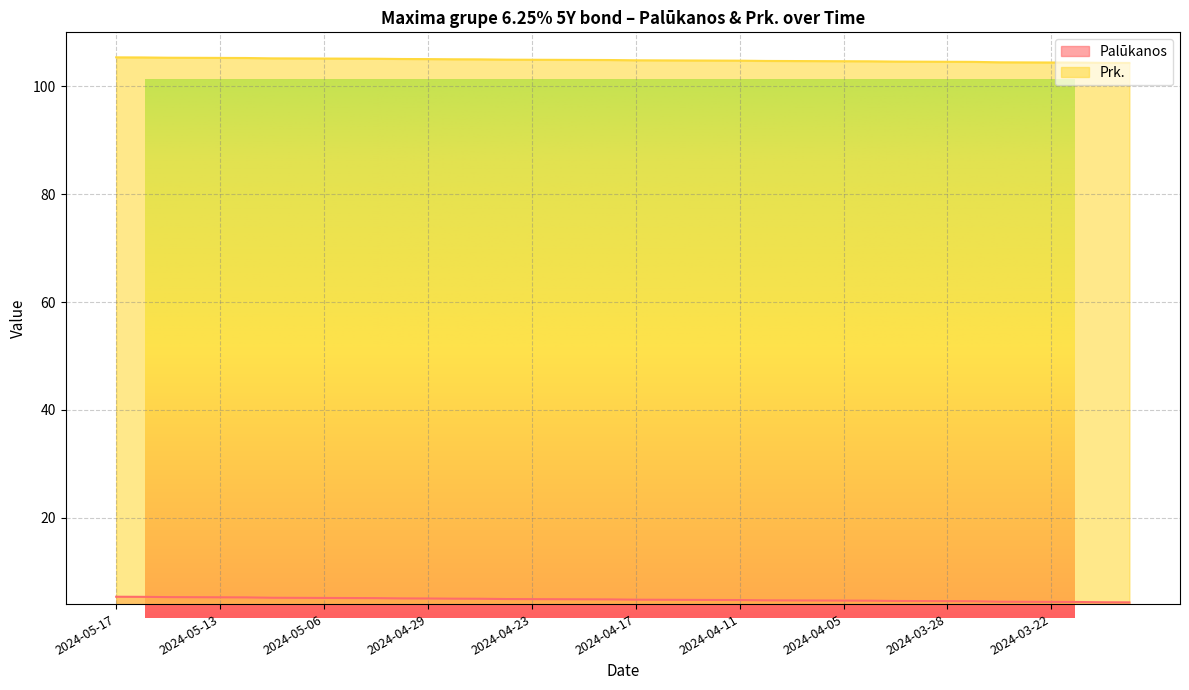

How many series are shown in this chart?

2